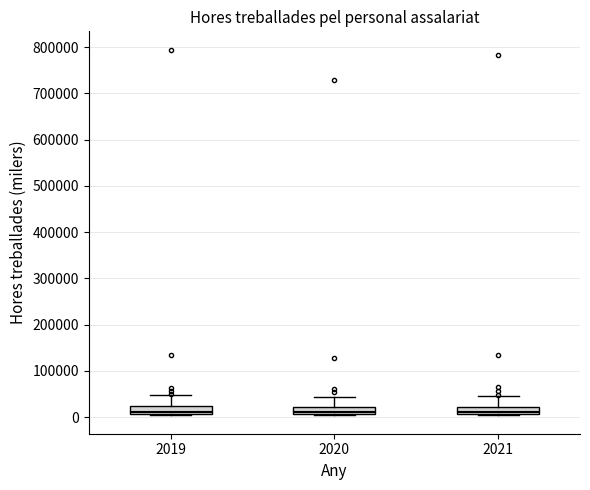

Reading left to right, read every box against the y-axis: the position of its median line, the range the box covers, and the ends of its whiskers. The values are not printed on the chart, so give them approximately, as read against the axis.

2019: median 10000 (just above the box's lower edge), box 10000 to 20000, whiskers 0 to 50000
2020: median 10000 (just above the box's lower edge), box 10000 to 20000, whiskers 0 to 40000
2021: median 10000 (just above the box's lower edge), box 10000 to 20000, whiskers 0 to 40000